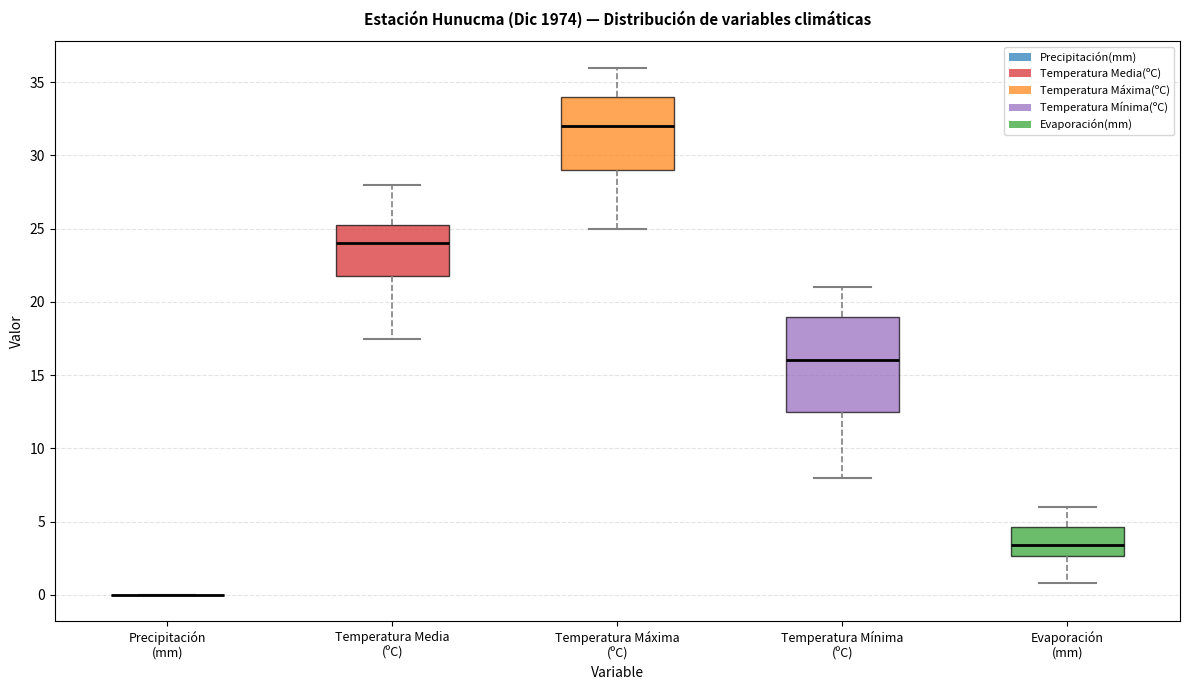

Reading left to right, read every box against the y-axis: the position of its median line, the range the box covers, and the ends of its whiskers. The values are not printed on the chart, so give them approximately, as read against the axis.

Precipitación (mm): box collapsed to a line at 0.0, whiskers 0.0 to 0.0
Temperatura Media (ºC): median 24.0, box 22.0 to 25.5, whiskers 17.5 to 28.0
Temperatura Máxima (ºC): median 32.0, box 29.0 to 34.0, whiskers 25.0 to 36.0
Temperatura Mínima (ºC): median 16.0, box 12.5 to 19.0, whiskers 8.0 to 21.0
Evaporación (mm): median 3.5, box 2.5 to 4.5, whiskers 1.0 to 6.0